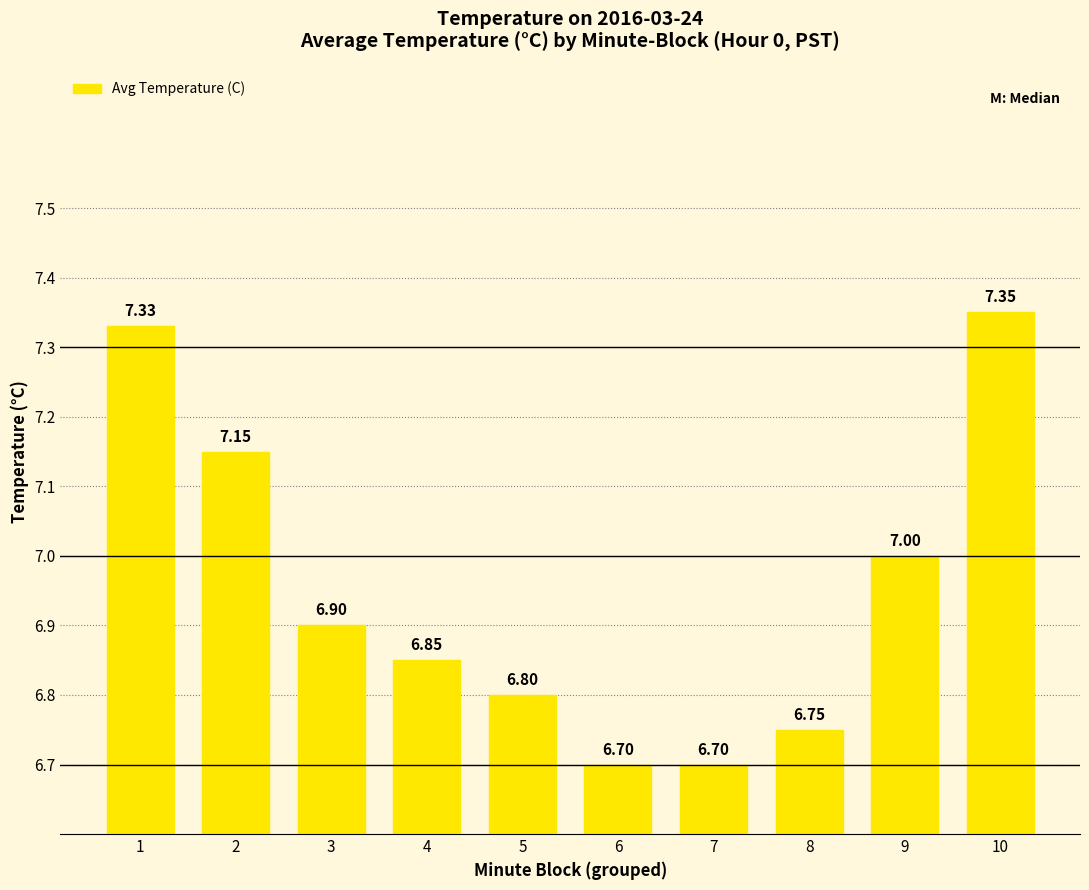

What is the average value?

7.0